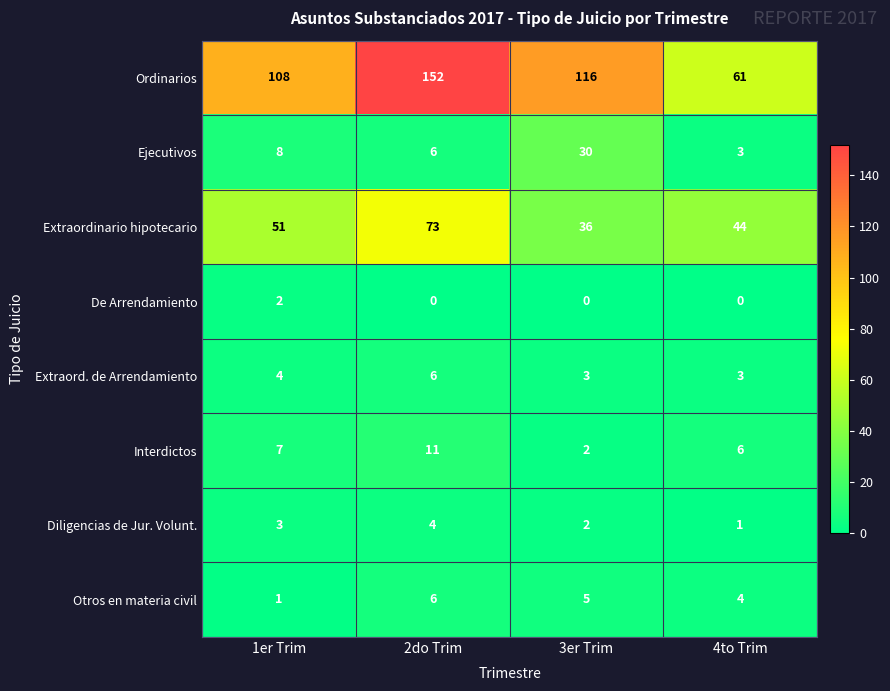

What is the spread (max minus min) of values at 3er Trim?

116